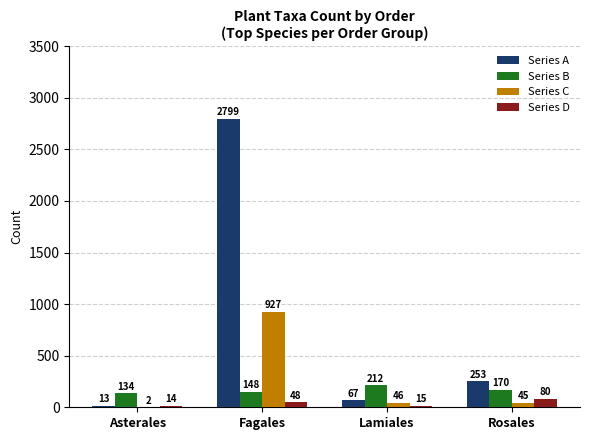

What is the sum of all Series C values?

1020